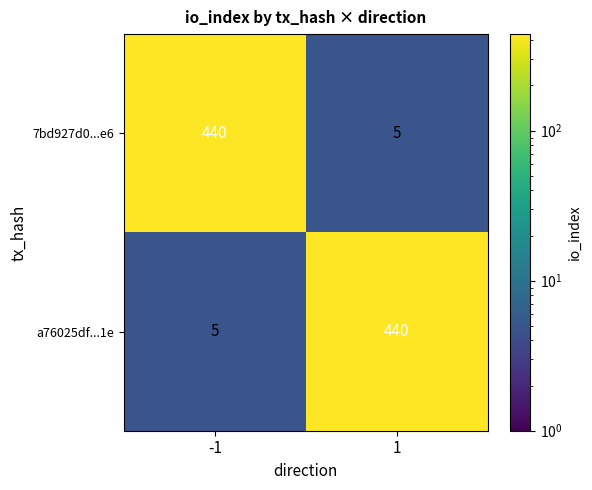

The value of a76025df...1e at 1 is 440. True or false?

True